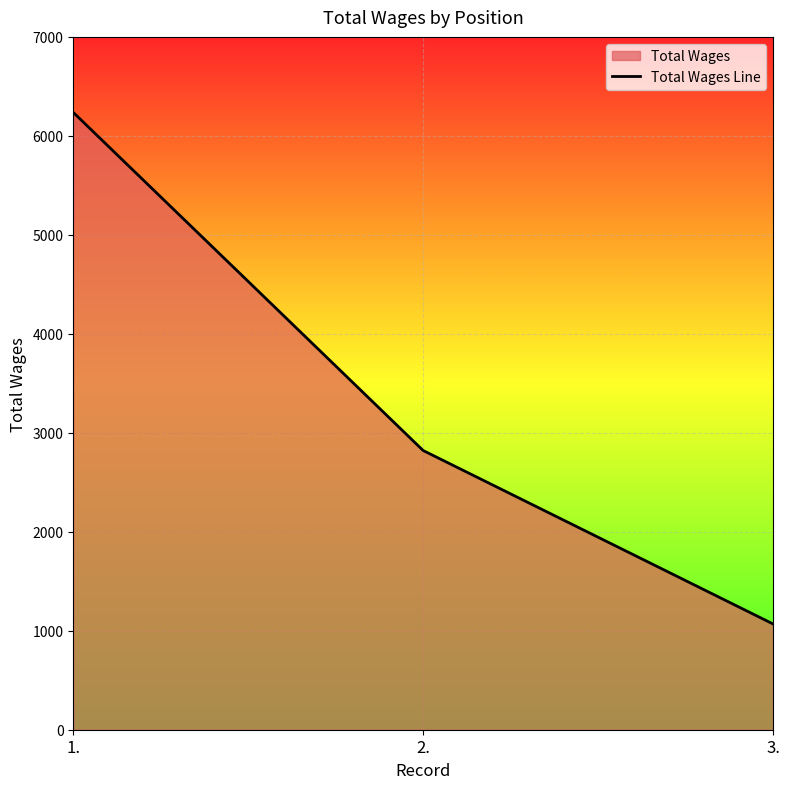

Count the number of categories in the chart.

3